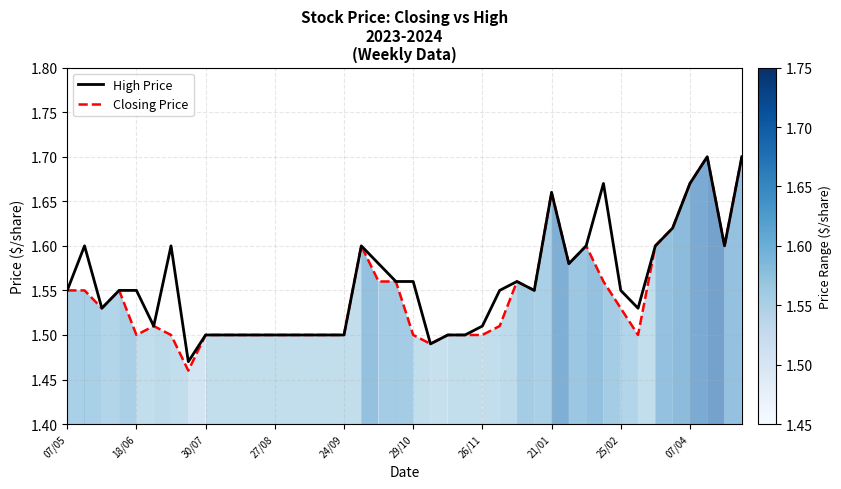

What is the average value of the Closing Price series?

1.5